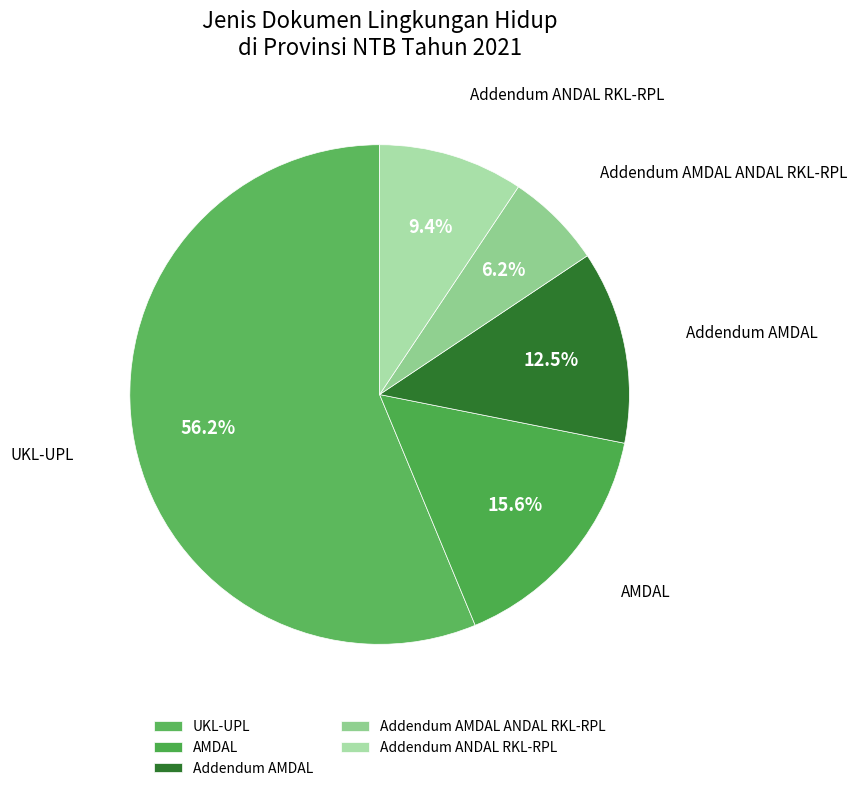

Which slice is the smallest?

Addendum AMDAL ANDAL RKL-RPL